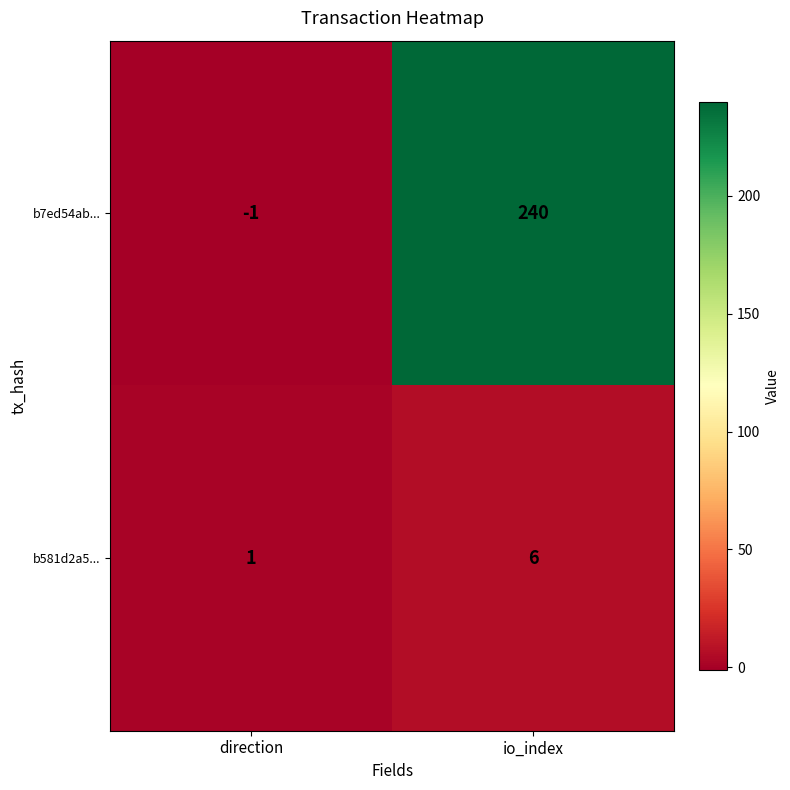

Which label corresponds to the smallest value in the chart?

direction